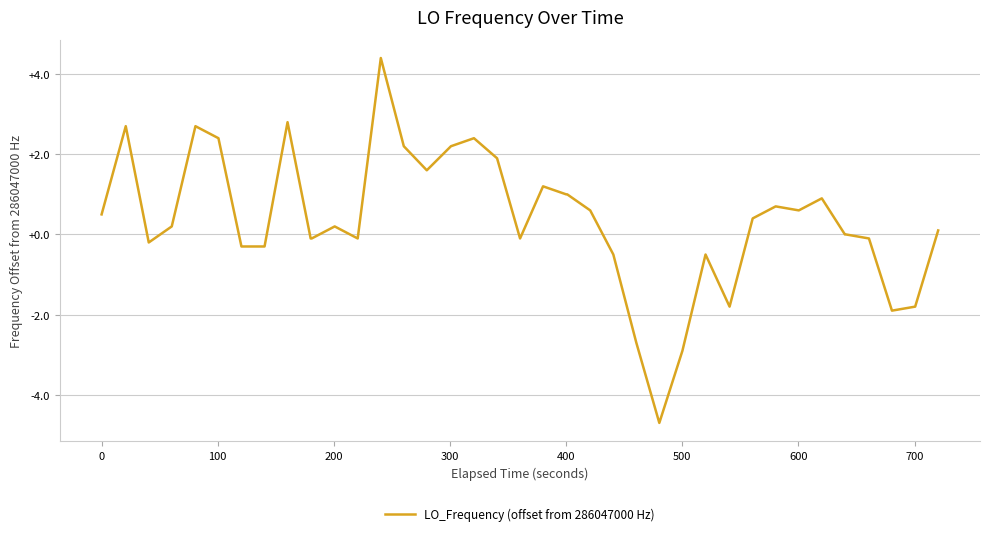

How many series are shown in this chart?

1